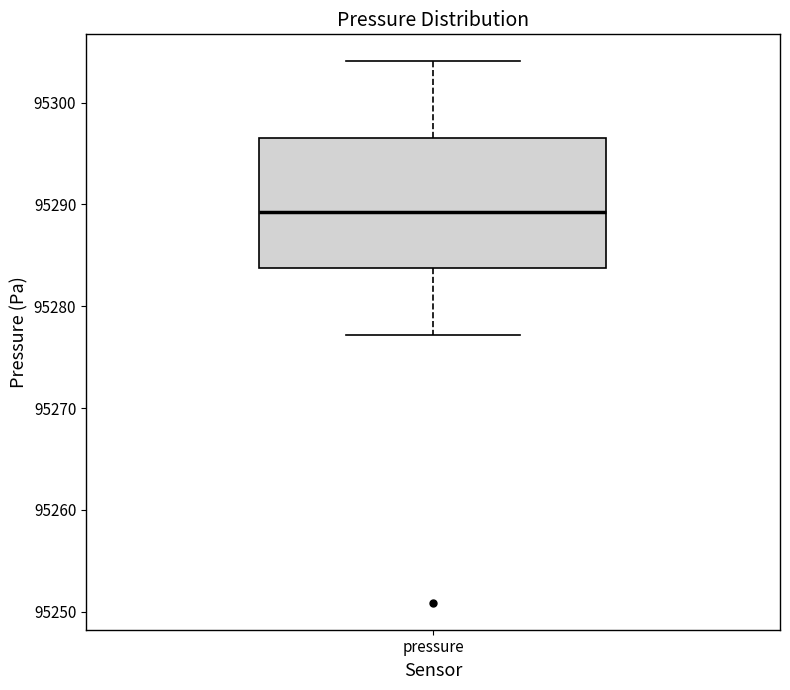

Transcribe this box plot: give where the median line is, the range the box spans, and where the two whiskers end, as read against the y-axis. The values are not printed on the chart, so give them approximately, as read against the axis.

median 95289, box 95284 to 95297, whiskers 95277 to 95304